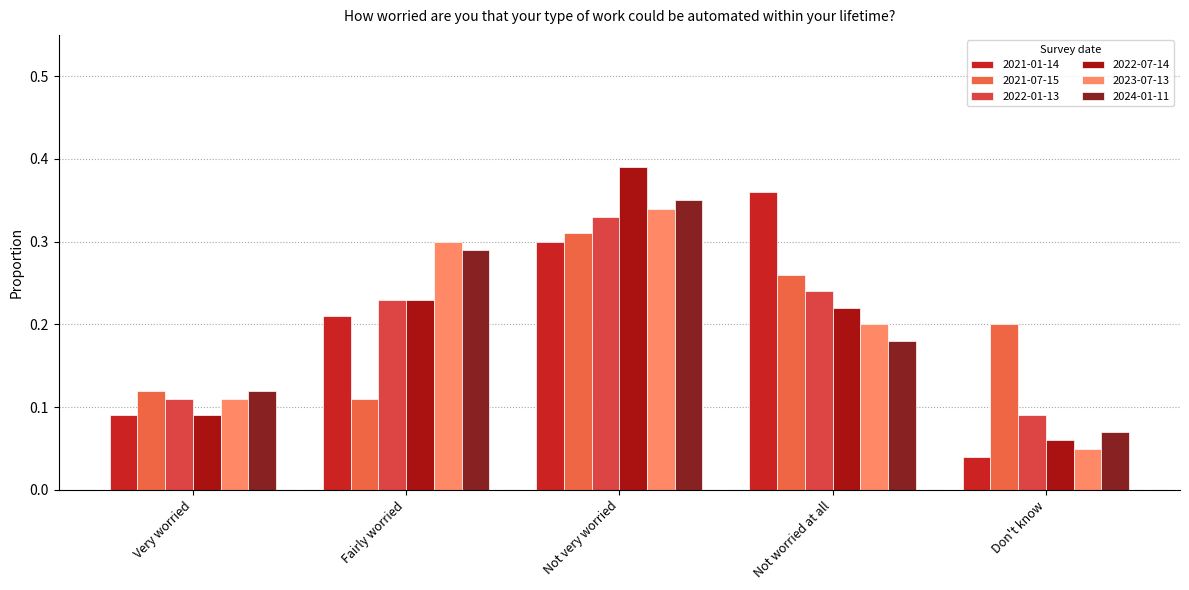

True or false: 2022-01-13 has a value of 0.2 at Fairly worried.

True